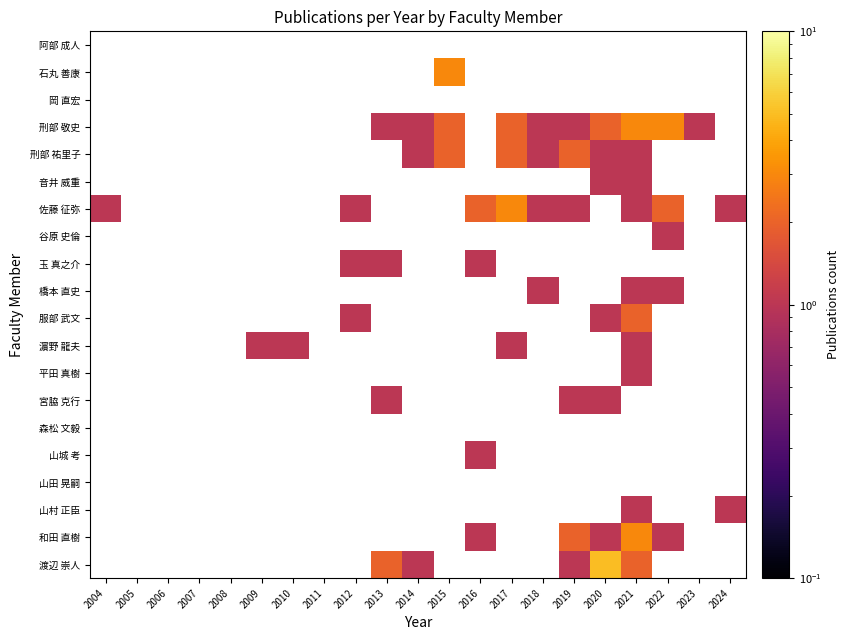

How many values in 谷原 史倫 are above zero?

1